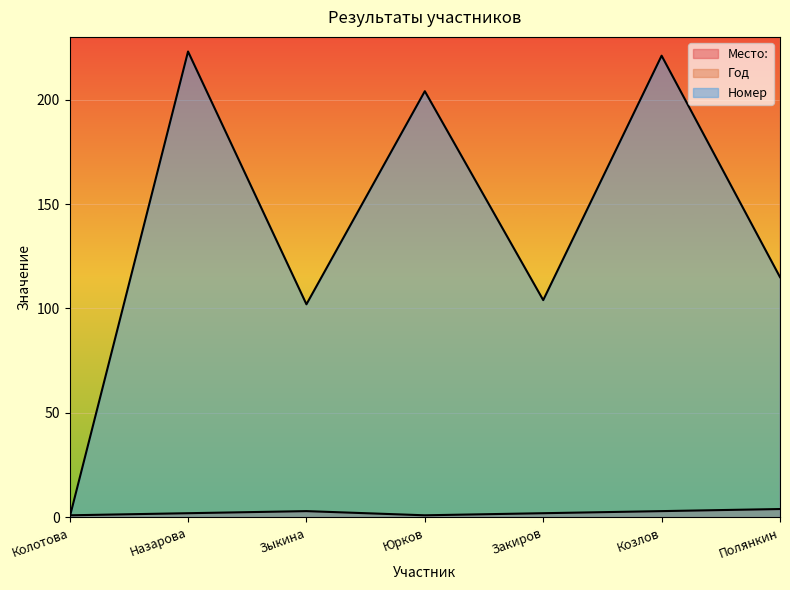

Read the Место: value at Назарова.

2